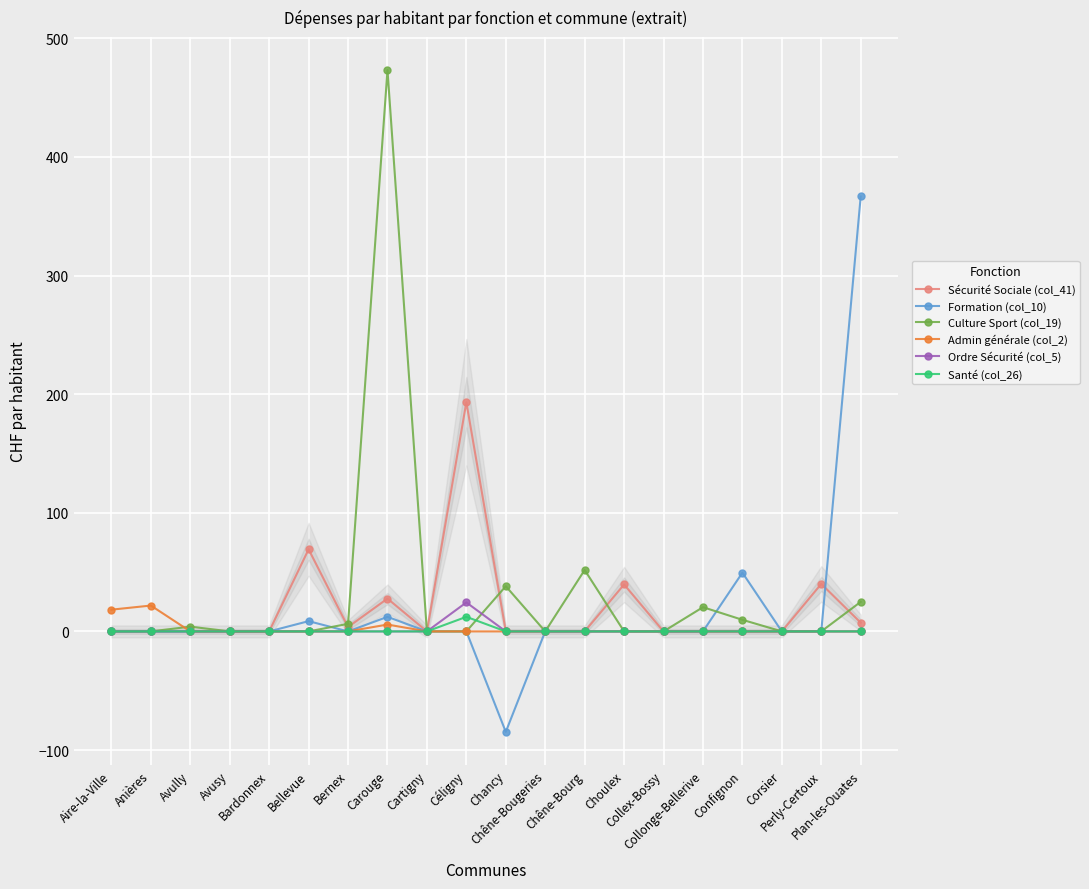

What is the total value across all series at Bernex?

10.1